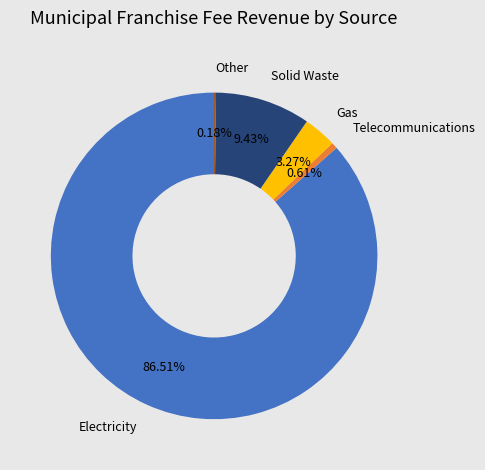

Which has a higher value, Telecommunications or Solid Waste?

Solid Waste